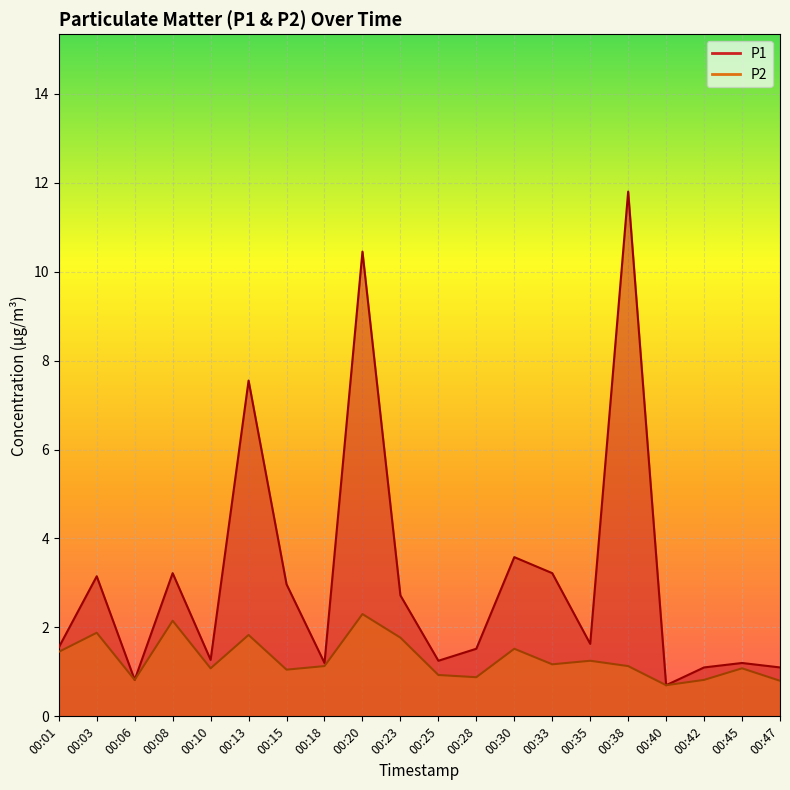

What is the spread (max minus min) of values at 00:47?

0.3